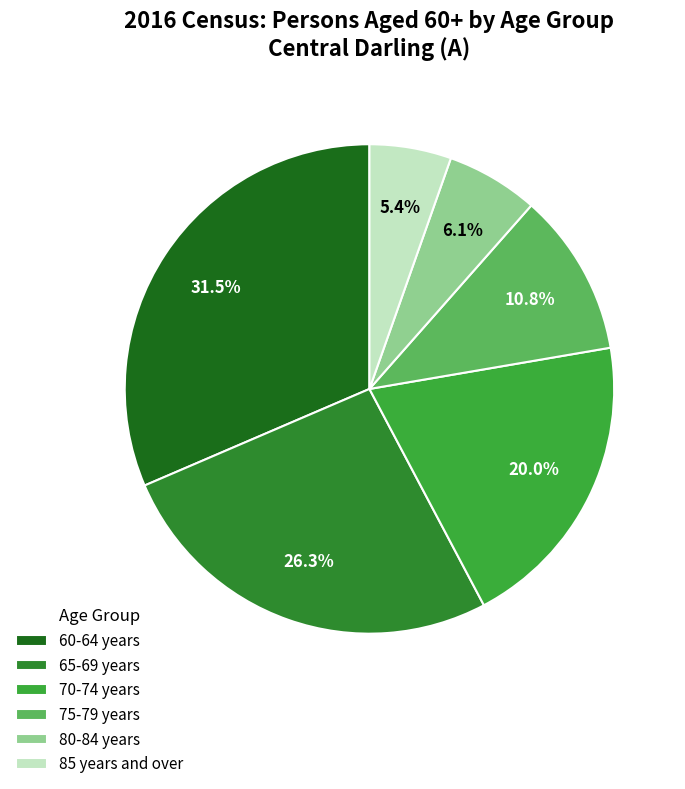

What percentage is NOT represented by 70-74 years?

80.0%